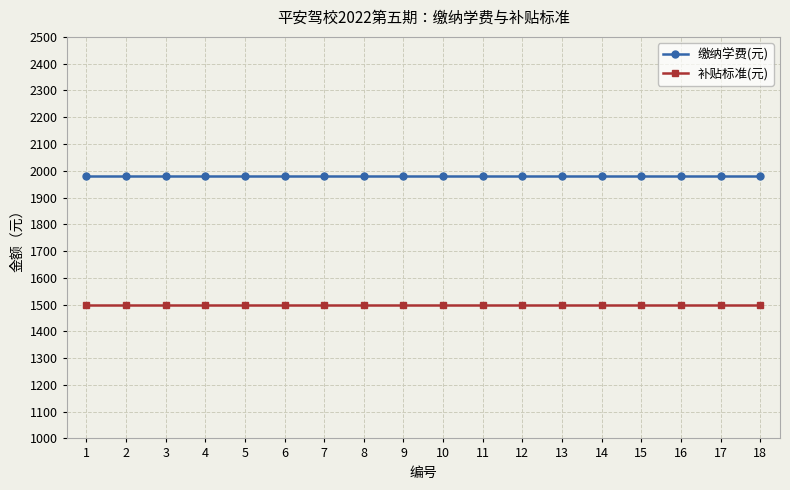

What is the difference between the highest and lowest values at 15?

480